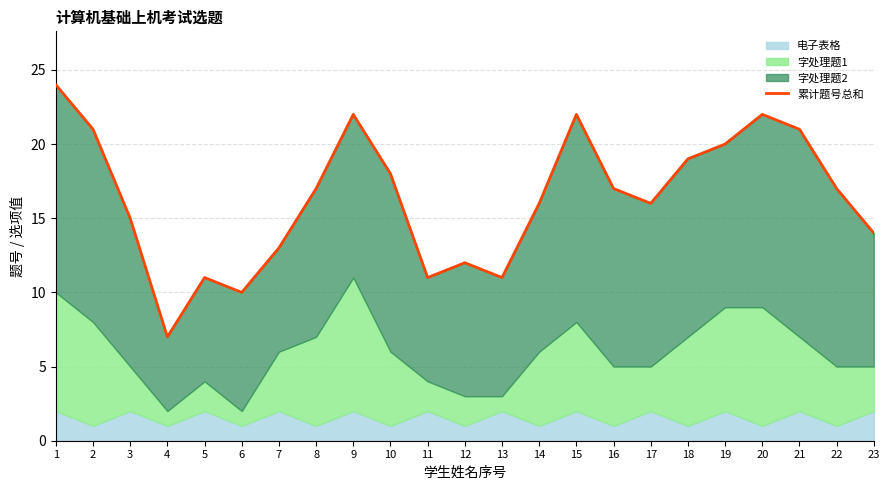

What is the ratio of the value at 2 to the value at 21?

1.0